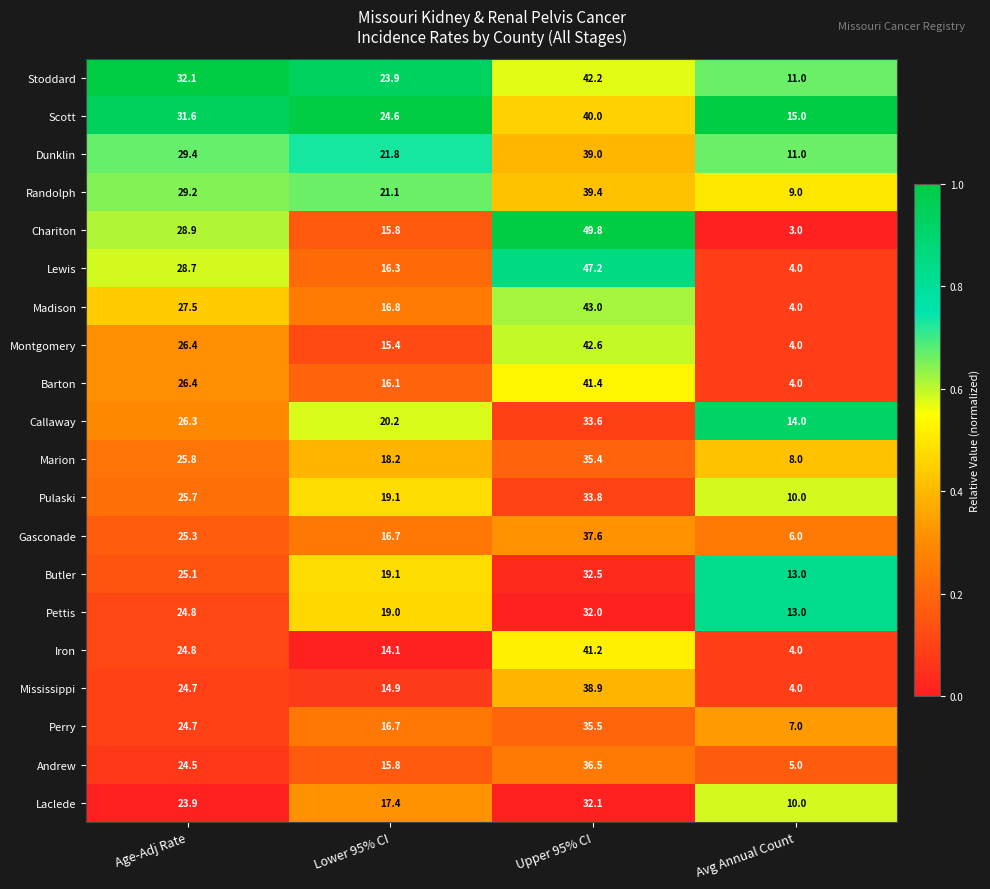

What is the lowest value of the Pettis series?

13.0